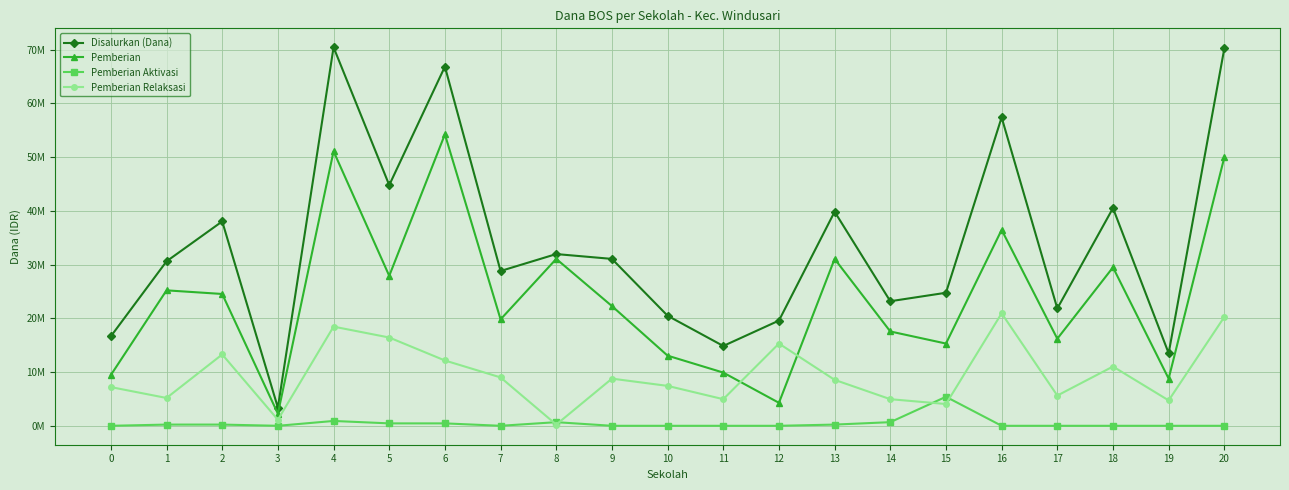

True or false: Pemberian Aktivasi has a value of -2495540 at 10.

False